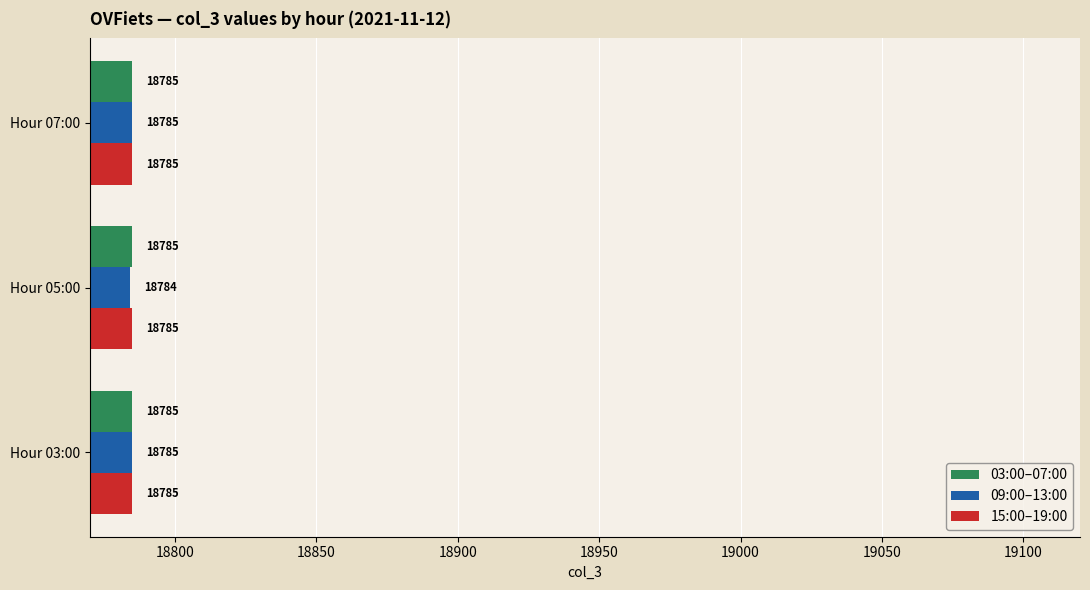

The value of 09:00–13:00 at Hour 05:00 is 18784. True or false?

True